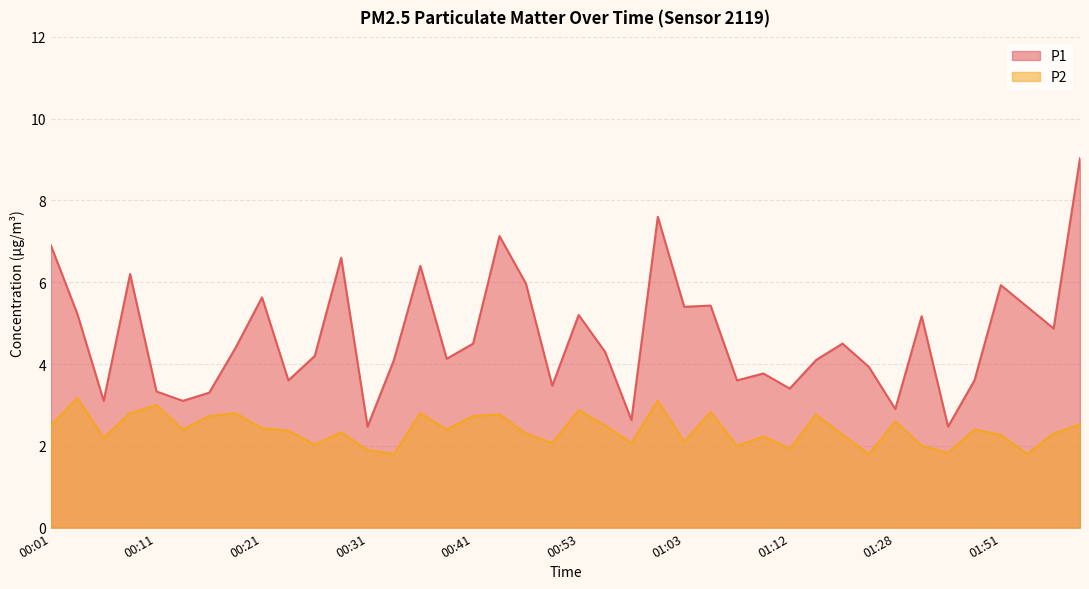

What is the value of the P1 point at the 2nd from the left?

5.2